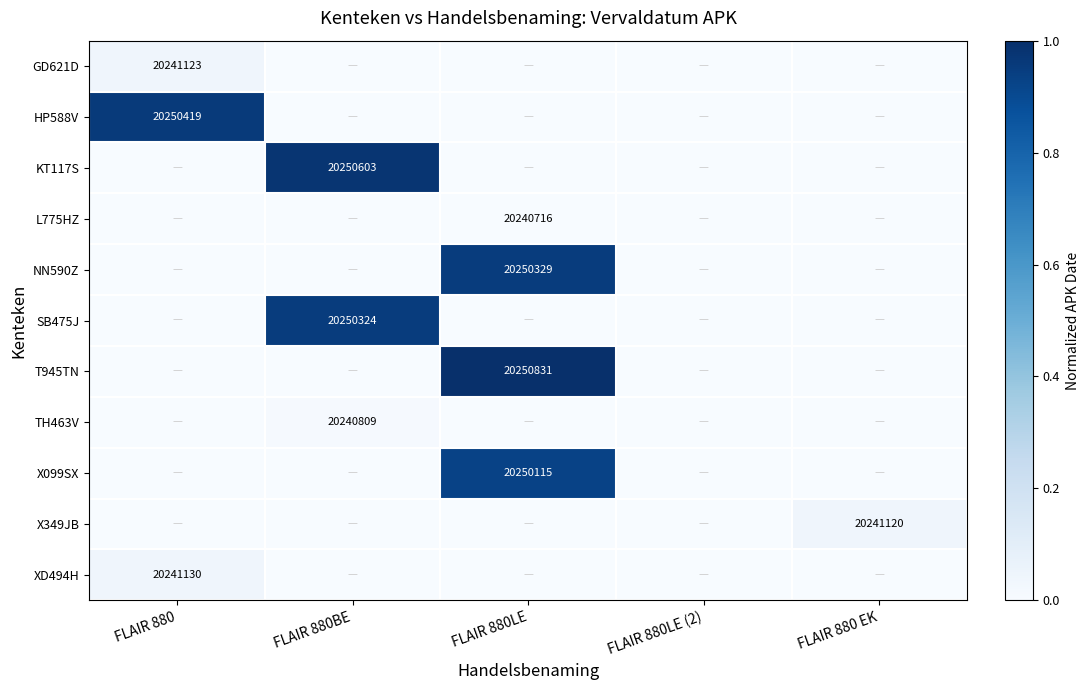

True or false: SB475J has a value of 20250324 at FLAIR 880BE.

True